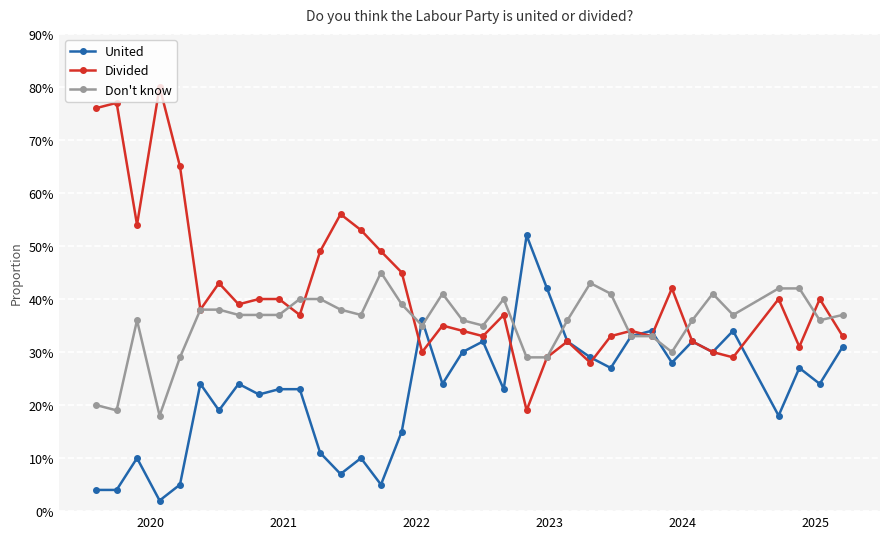

True or false: Don't know has more than 0 points higher than both neighbors.

True